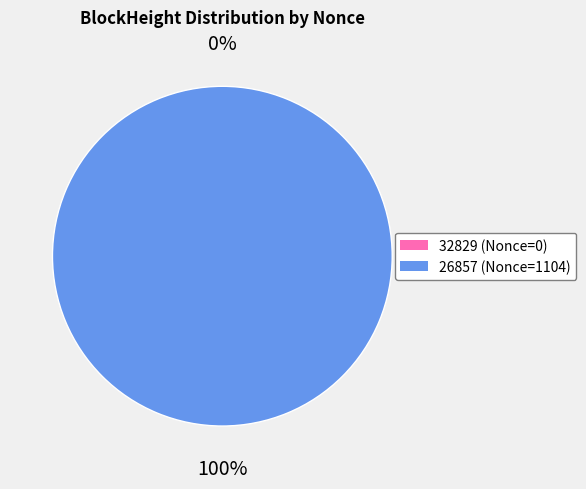

Count the number of slices in the pie.

2